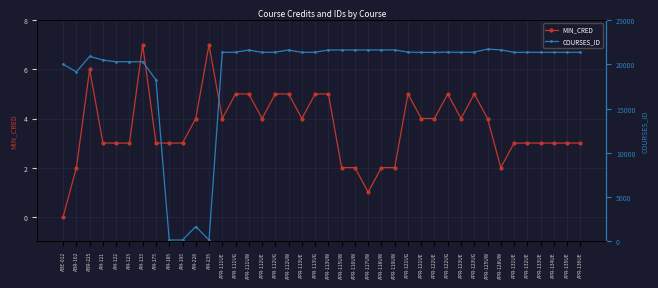

What is the total value across all series at APR-111UE?

21369